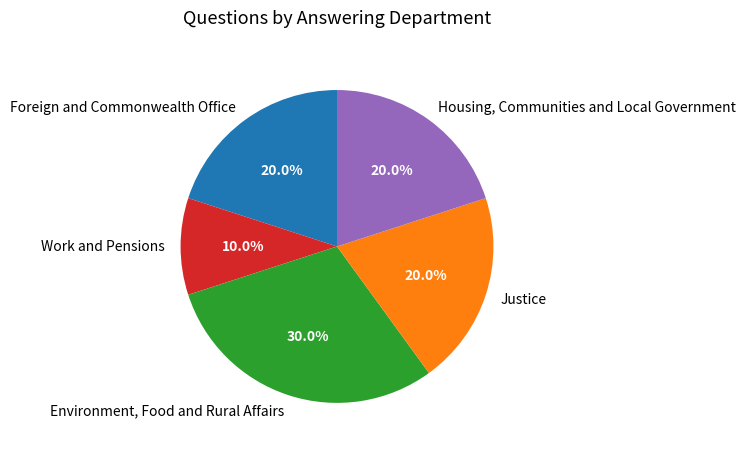

Does any single category account for the majority?

No